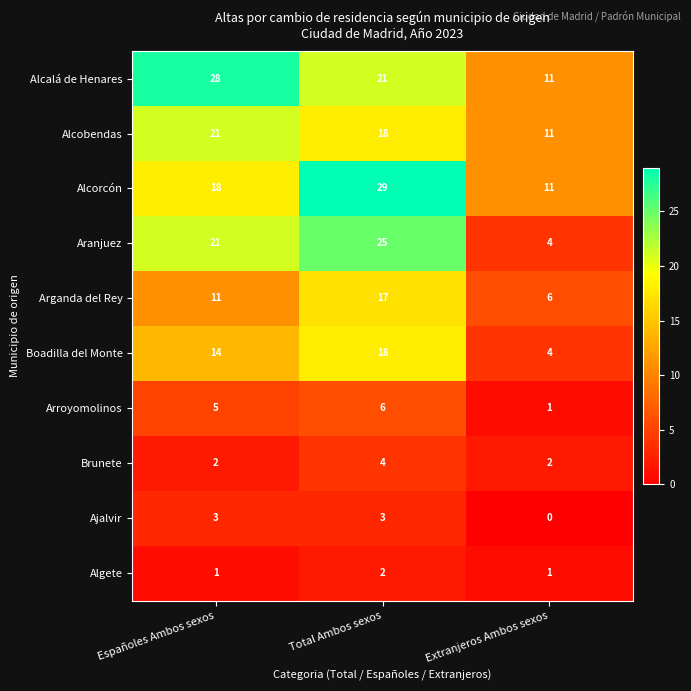

What is the difference between the highest and lowest values at Total Ambos sexos?

27